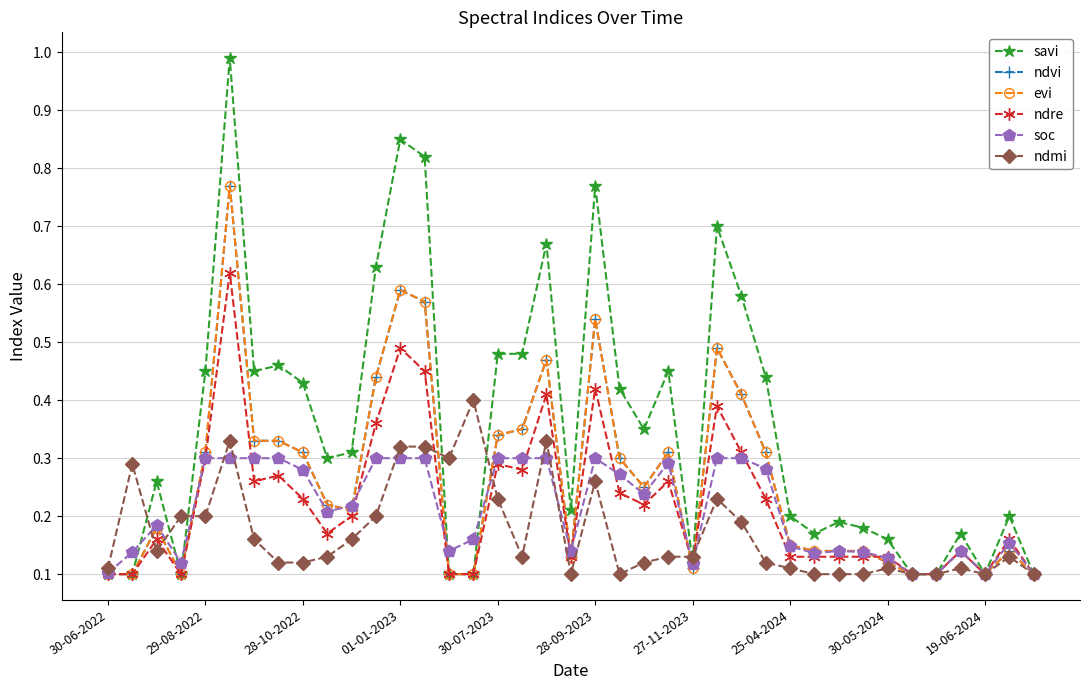

Is this an area chart (filled region under the line)?

No